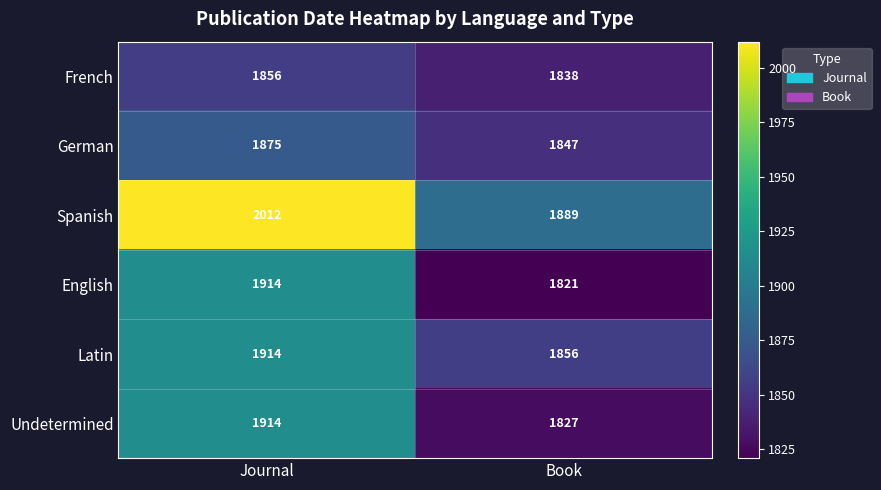

Reading left to right, list all the values displayed in this chart.

French: 1856	1838
German: 1875	1847
Spanish: 2012	1889
English: 1914	1821
Latin: 1914	1856
Undetermined: 1914	1827